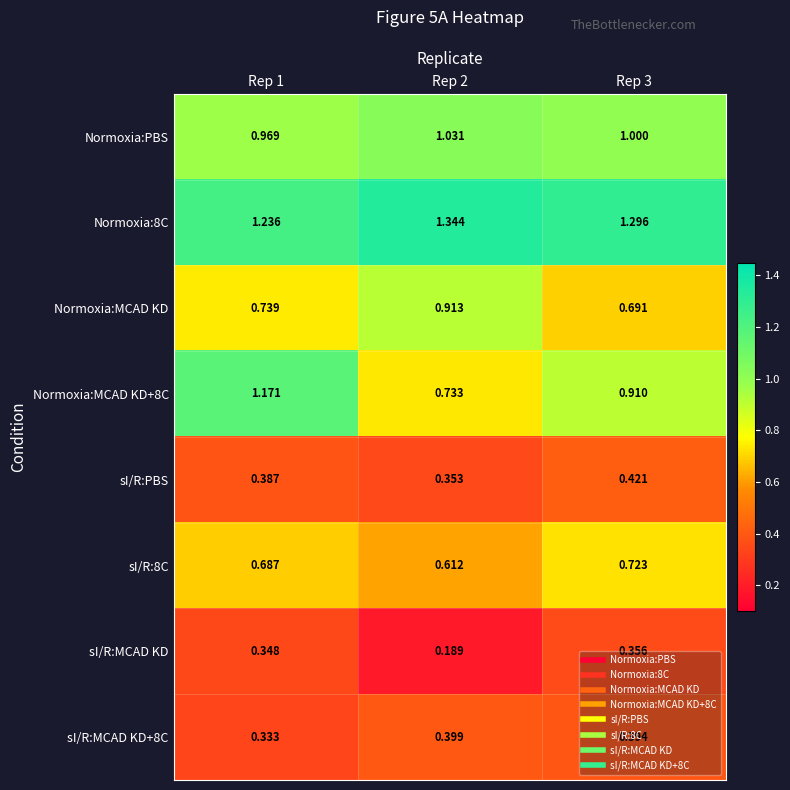

Is the value of sI/R:MCAD KD+8C at Rep 2 greater than the value of Normoxia:MCAD KD at Rep 1?

No